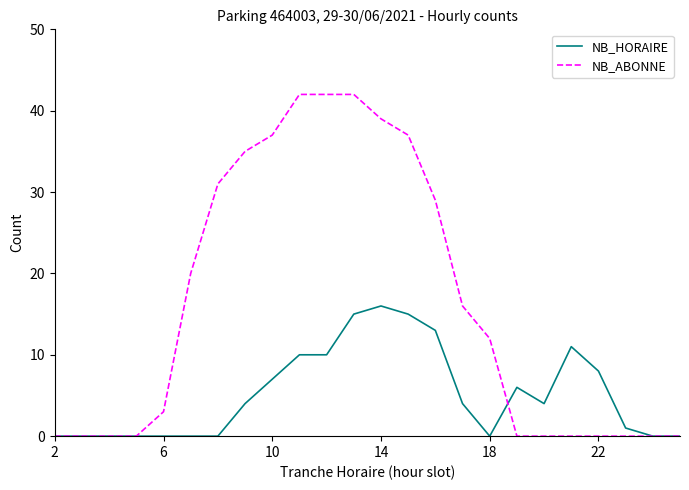

Rank the series by their maximum value, from highest to lowest.

NB_ABONNE, NB_HORAIRE